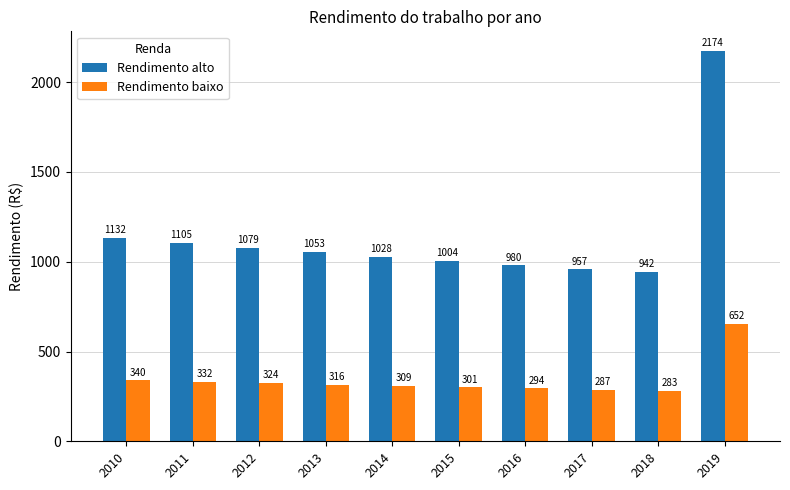

Count the number of categories in the chart.

10